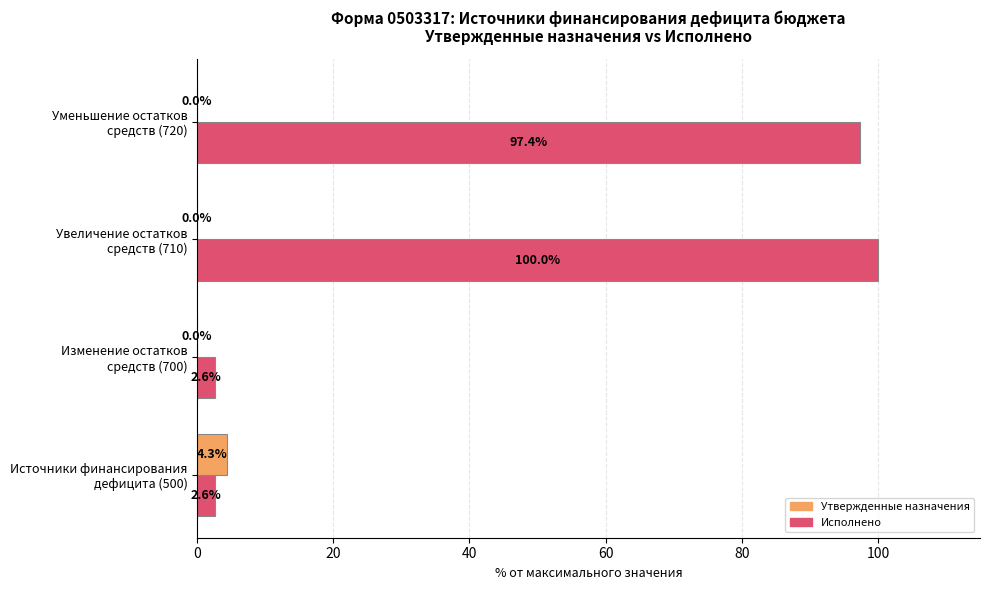

What is the greatest value displayed?

100.0